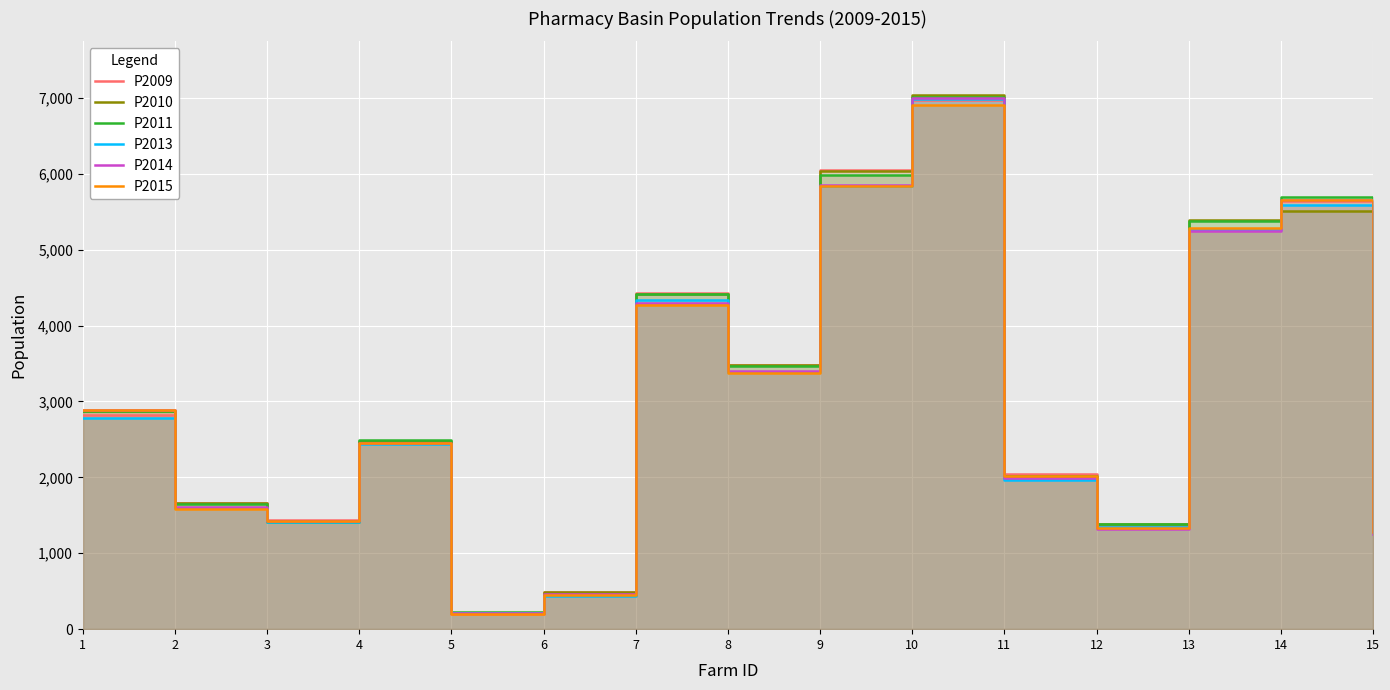

What is the greatest value displayed?

7041